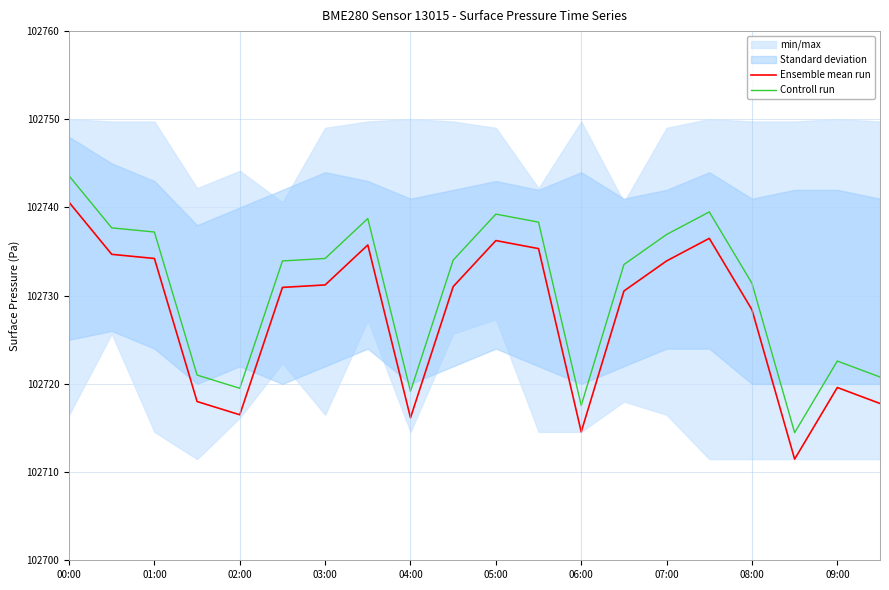

Rank the series by their average value, from highest to lowest.

Controll run, Ensemble mean run